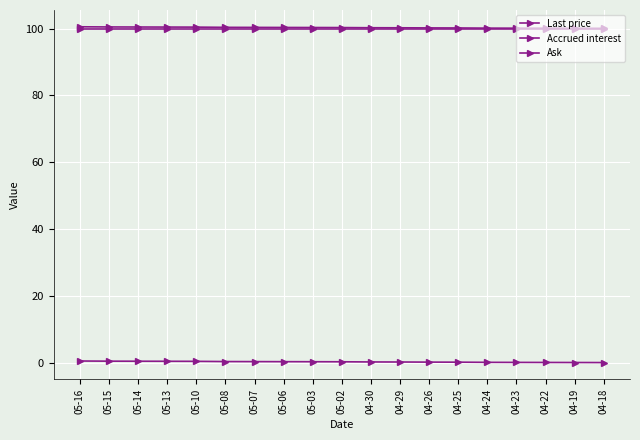

What is the average value of the Accrued interest series?

0.3